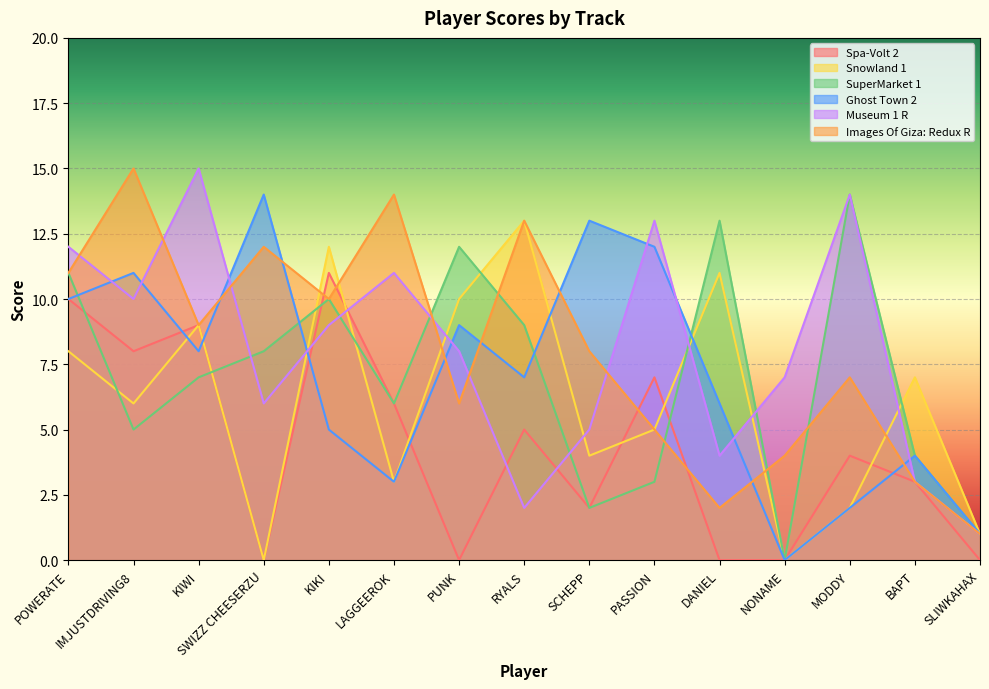

Which category has the highest value in the Museum 1 R series?

KIWI